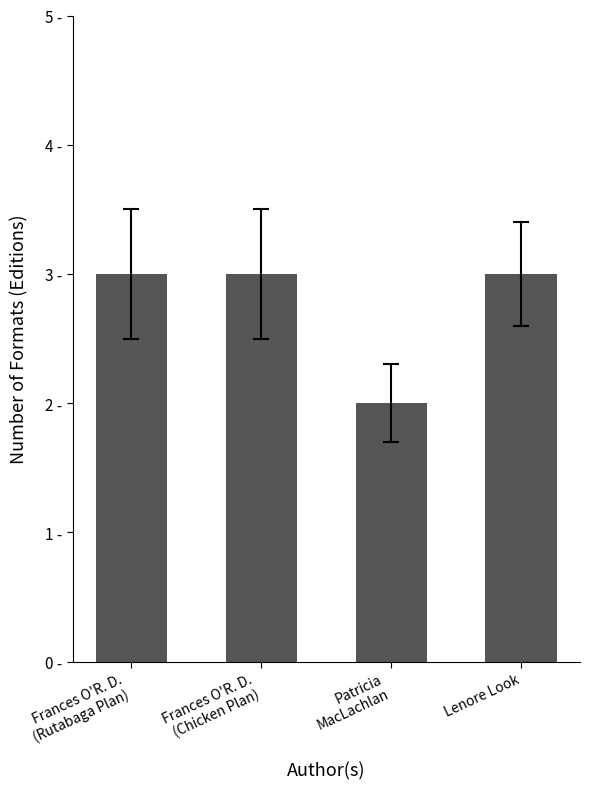

Are the bars horizontal?

No